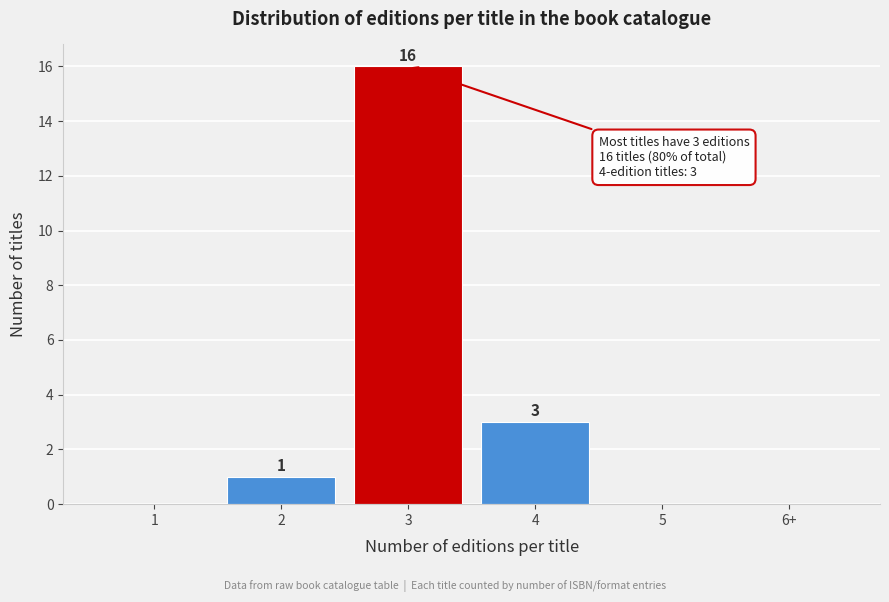

Reading left to right, what are all the values shown in this chart?

1=0	2=1	3=16	4=3	5=0	6+=0